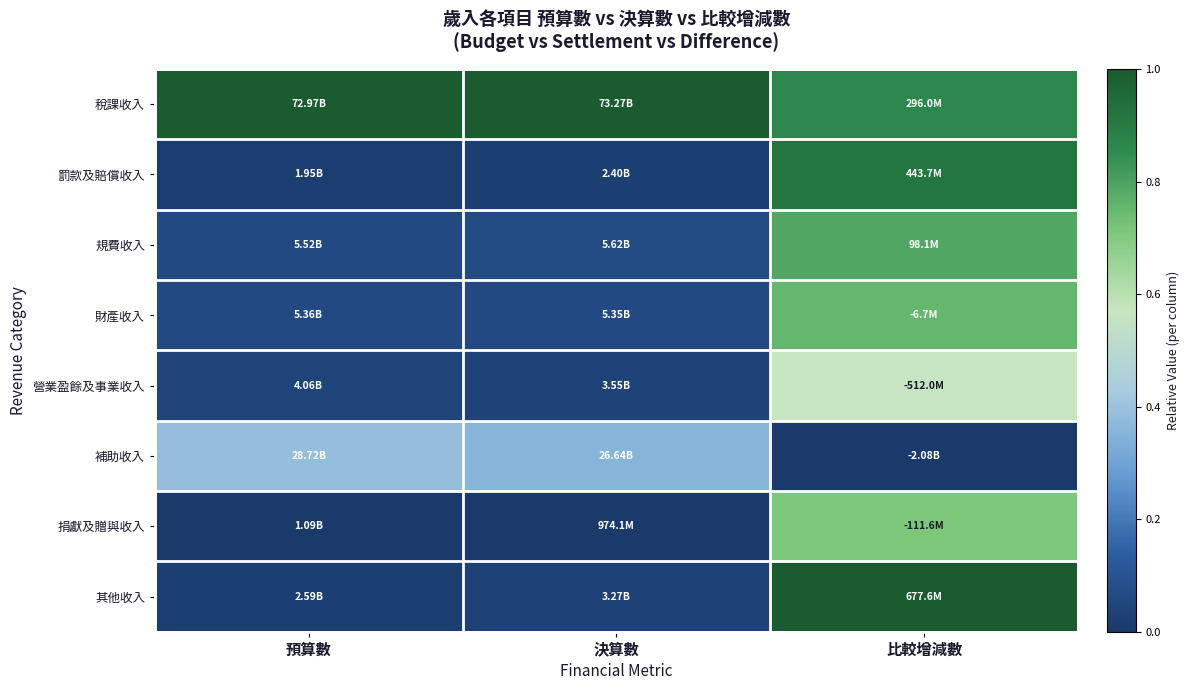

Reading left to right, list all the values displayed in this chart.

稅課收入: 預算數=1.0	決算數=1.0	比較增減數=0.9
罰款及賠償收入: 預算數=0.0	決算數=0.0	比較增減數=0.9
規費收入: 預算數=0.1	決算數=0.1	比較增減數=0.8
財產收入: 預算數=0.1	決算數=0.1	比較增減數=0.8
營業盈餘及事業收入: 預算數=0.0	決算數=0.0	比較增減數=0.6
補助收入: 預算數=0.4	決算數=0.4	比較增減數=0.0
捐獻及贈與收入: 預算數=0.0	決算數=0.0	比較增減數=0.7
其他收入: 預算數=0.0	決算數=0.0	比較增減數=1.0